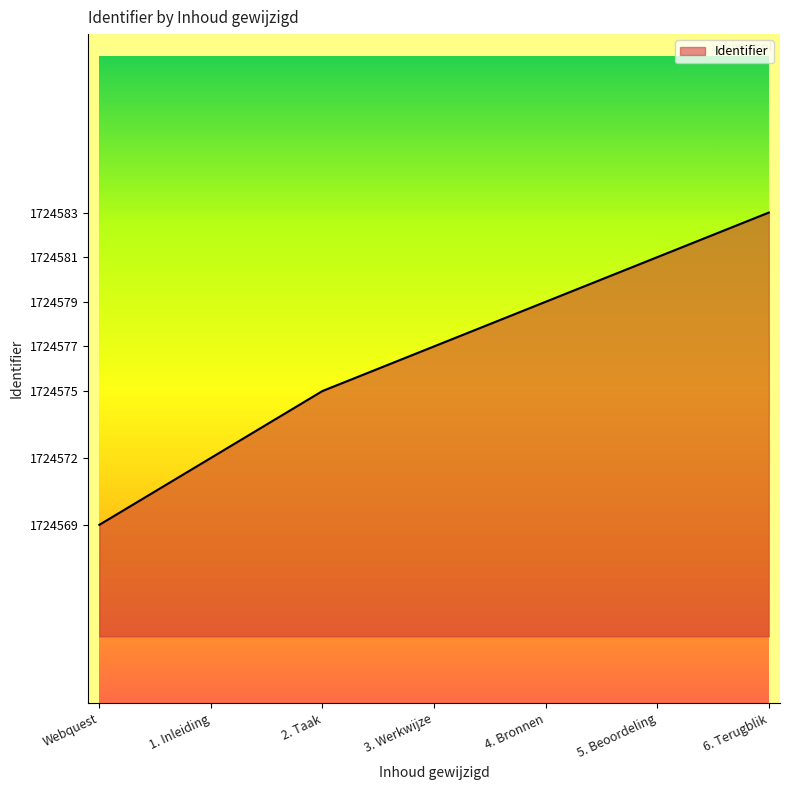

Is it true that the value at 5. Beoordeling is 1724581?

True